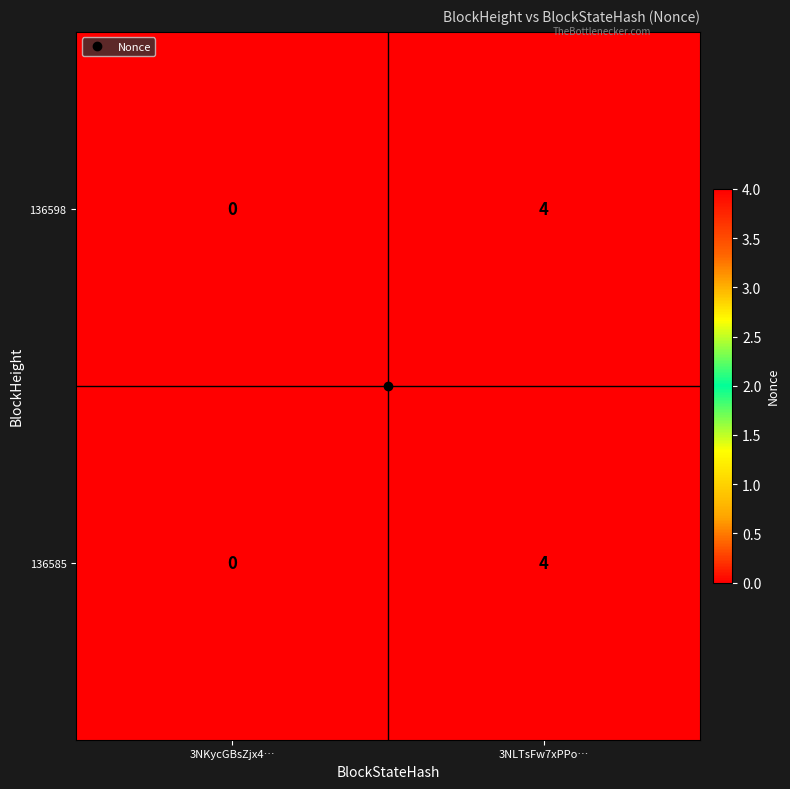

What is the sum of all 136585 values?

4